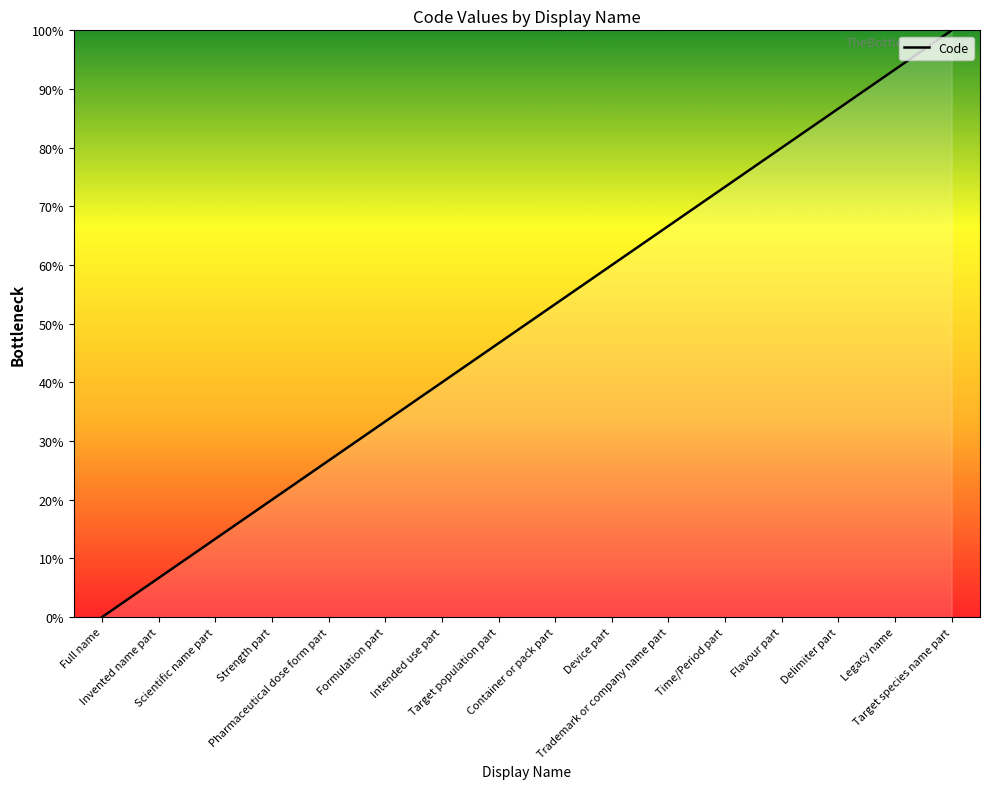

What position from the right is Flavour part?

4